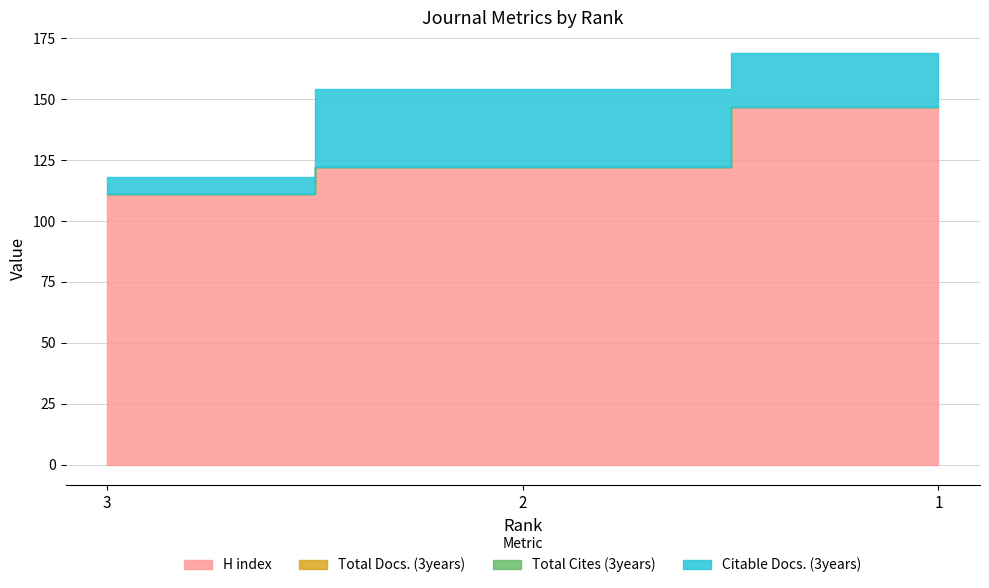

What are all the series names shown in the legend?

H index, Total Docs. (3years), Total Cites (3years), Citable Docs. (3years)